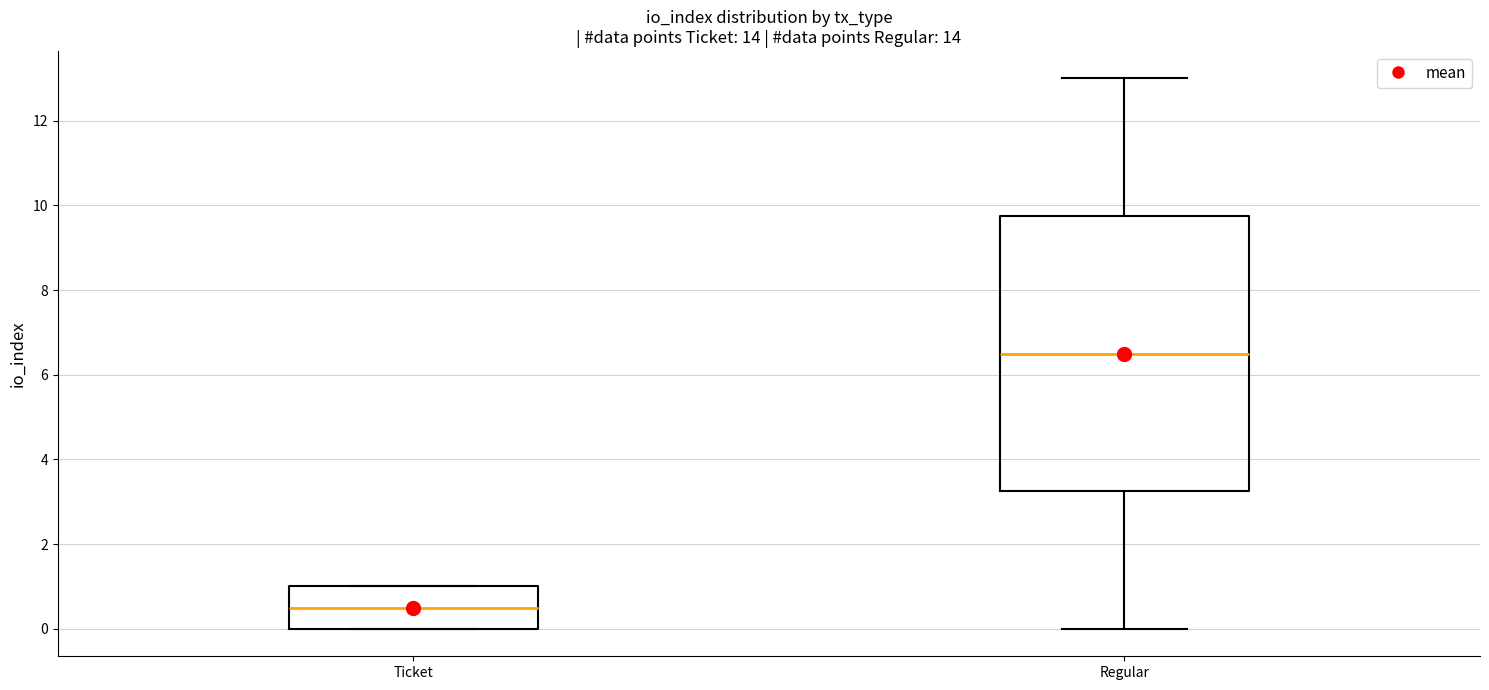

Which box has the lowest median line?

Ticket